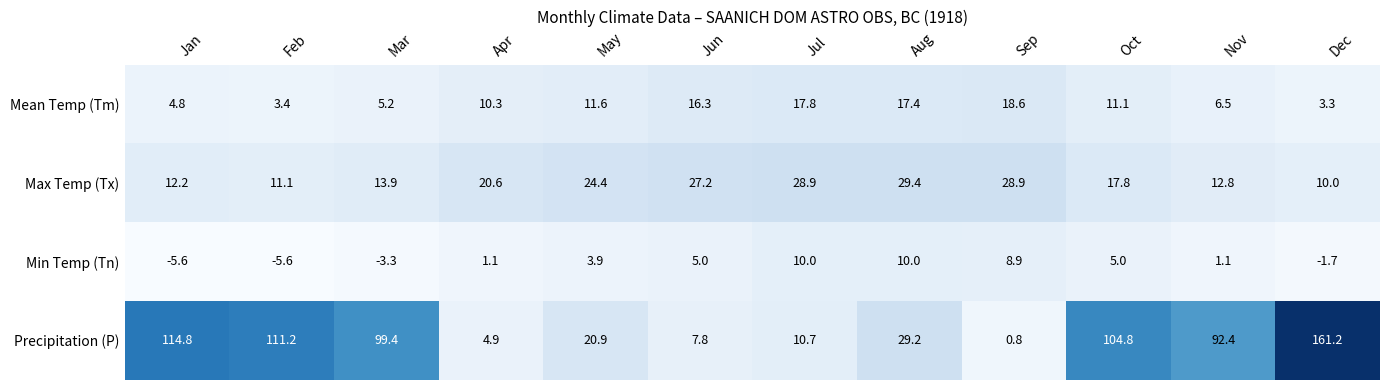

How many categories are shown in the chart?

12